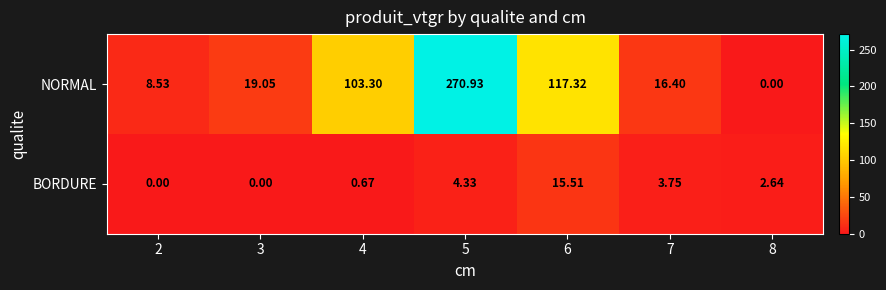

Is the value of BORDURE at 7 greater than the value of NORMAL at 5?

No